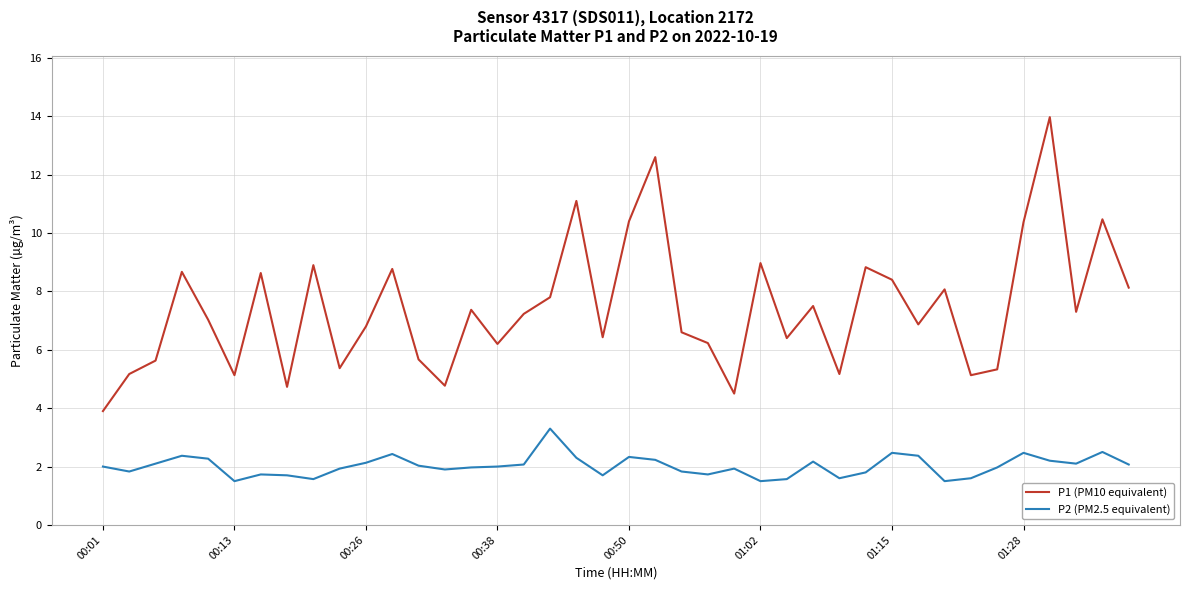

Which series has the widest spread of values?

P1 (PM10 equivalent)